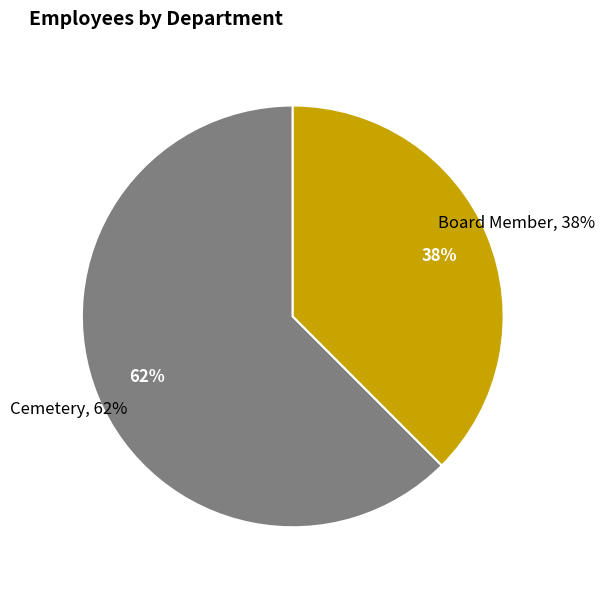

Is the sum of Cemetery and Board Member greater than half?

Yes